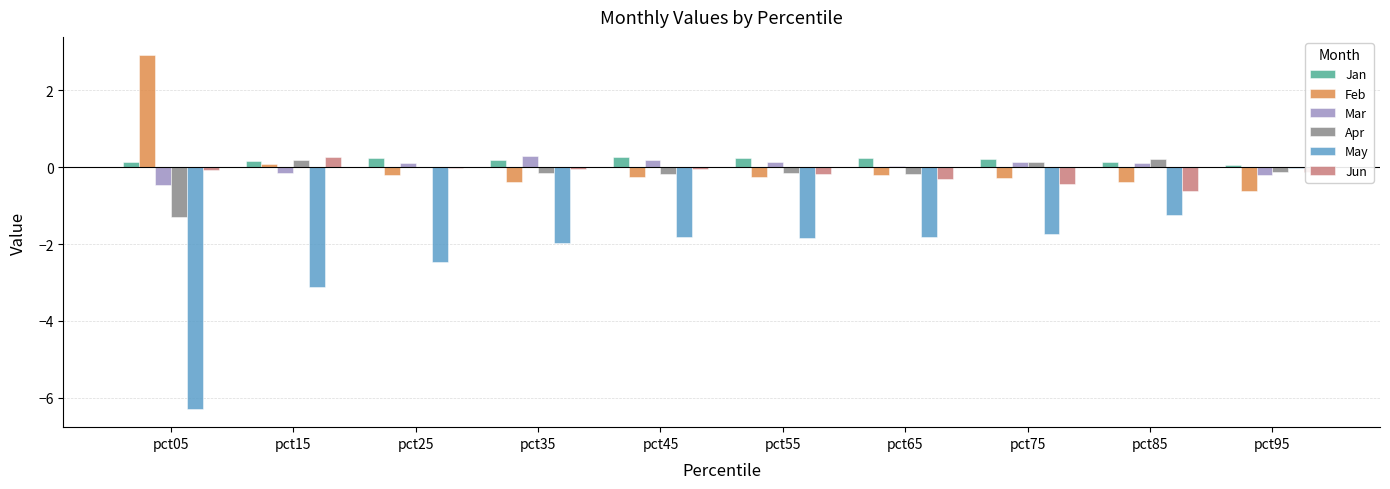

Is the value of Feb at pct45 greater than the value of May at pct95?

No